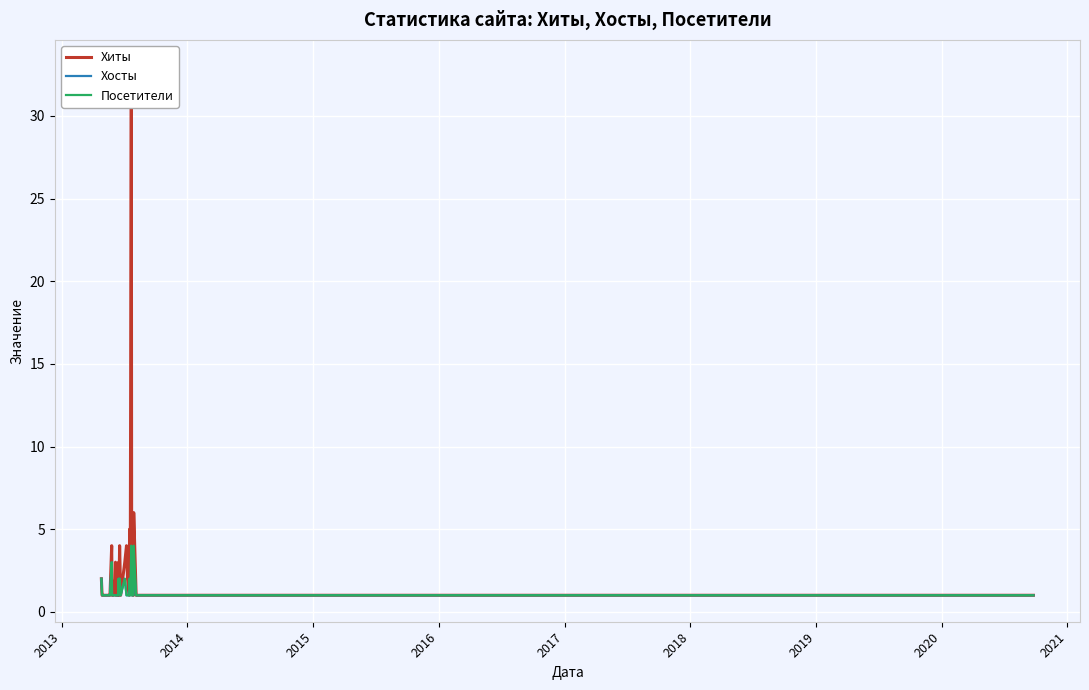

True or false: Хиты and Хосты cross at least once.

False